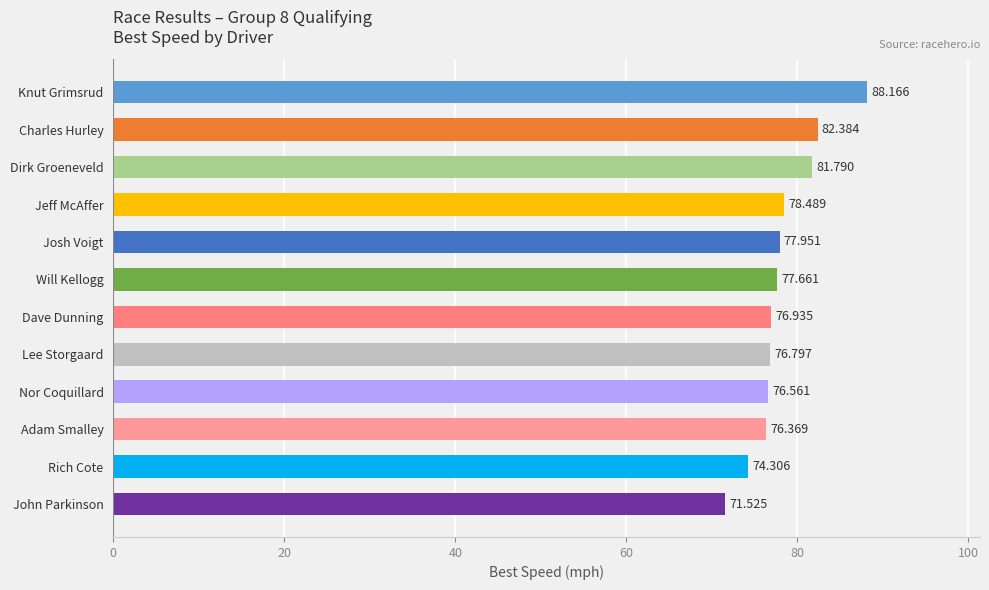

What is the smallest value displayed?

71.5